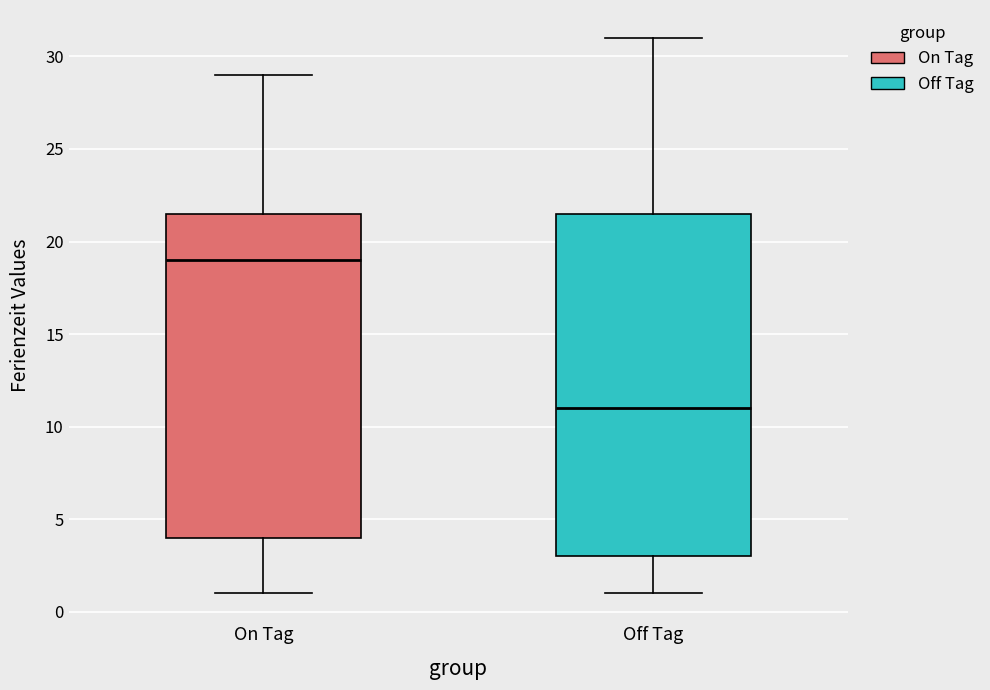

Comparing the boxes themselves (not the whiskers), which one is the tallest?

Off Tag